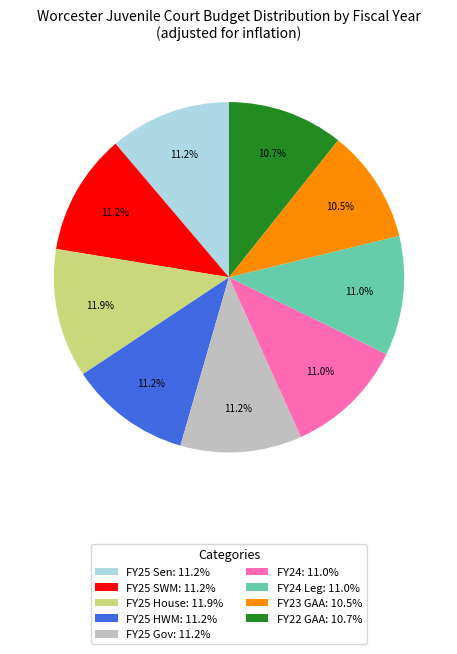

Combined, what portion of the pie is FY22 GAA: 10.7% and FY25 SWM: 11.2%?

21.9%